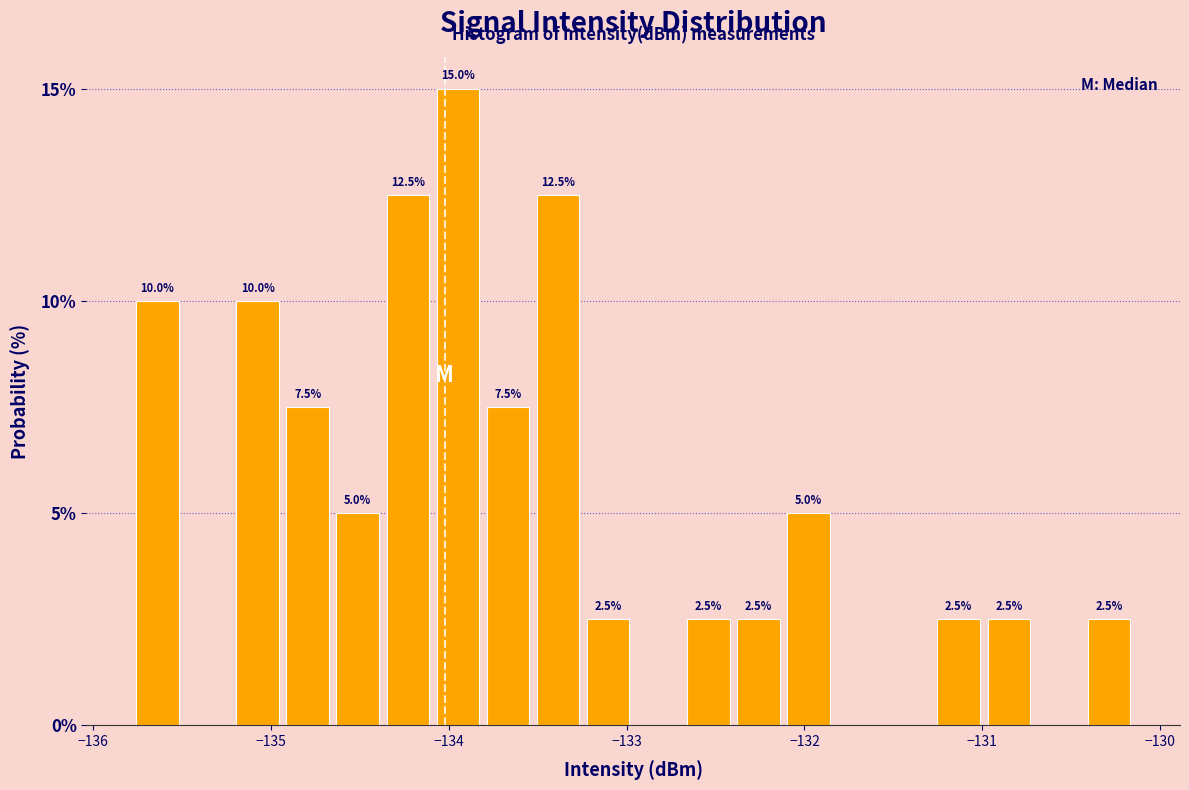

Around what value on the x-axis is the tallest bar? Give the approximate position of its centre, as read against the axis.

-133.9